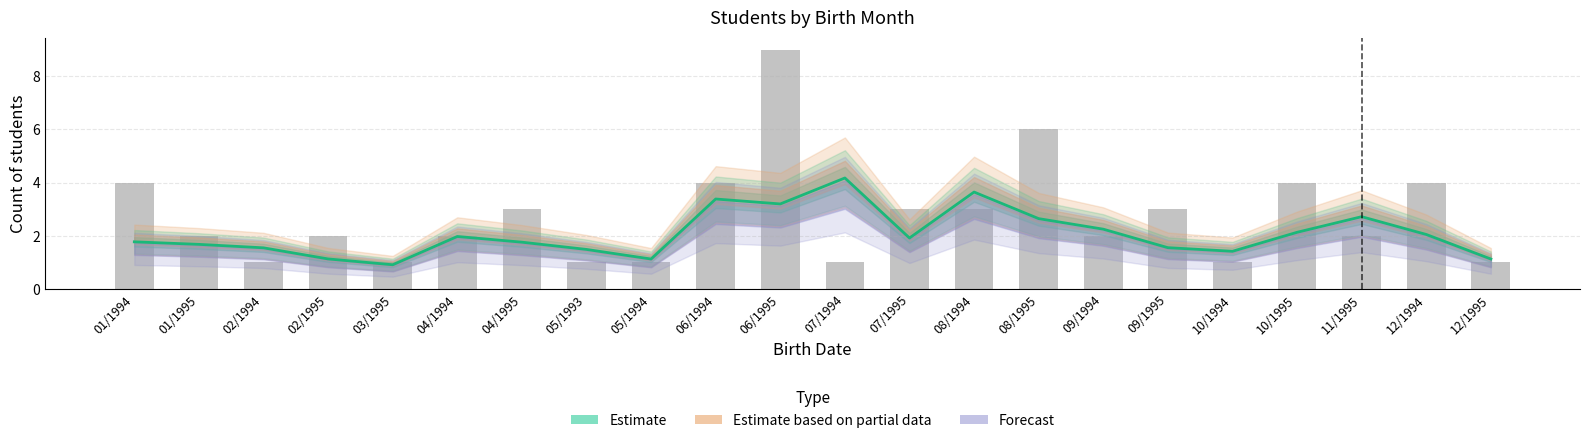

At 09/1995, list the series in order from smallest to largest.

Forecast, Estimate, Estimate based on partial data